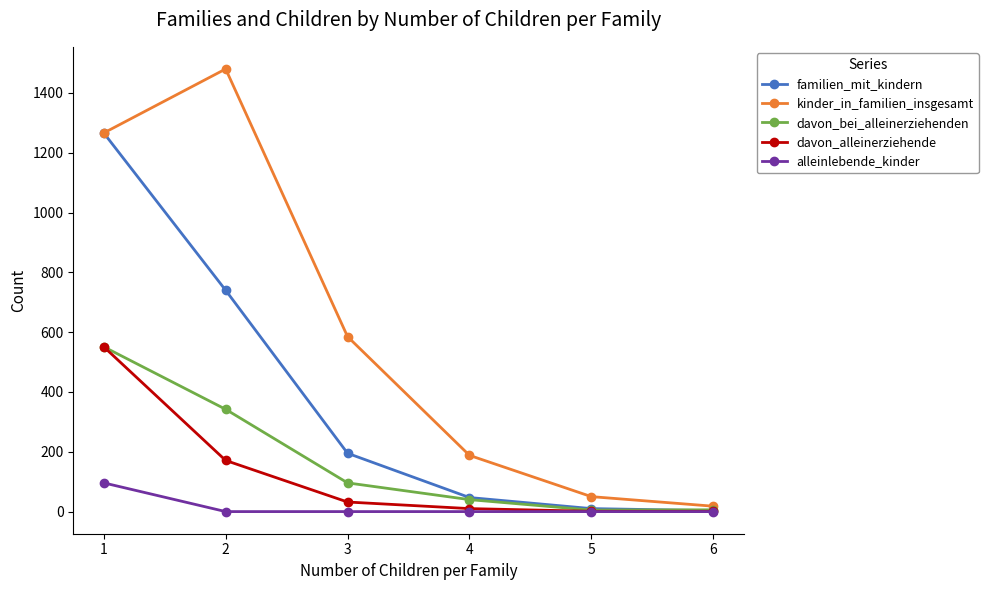

Between 2 and 3, which series saw the biggest shift?

kinder_in_familien_insgesamt